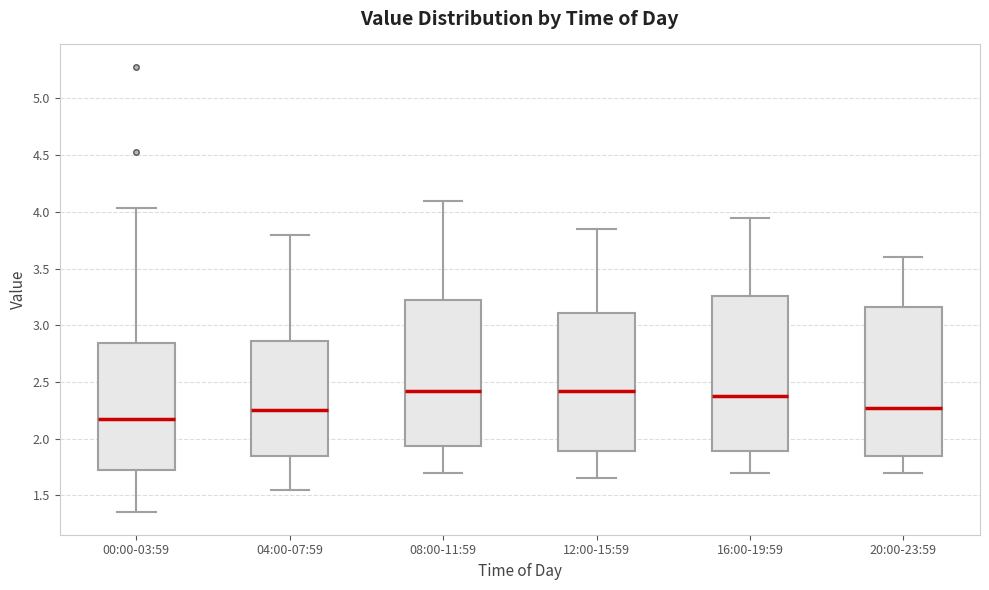

Which box is the tallest, from its lower edge to its upper edge?

16:00-19:59